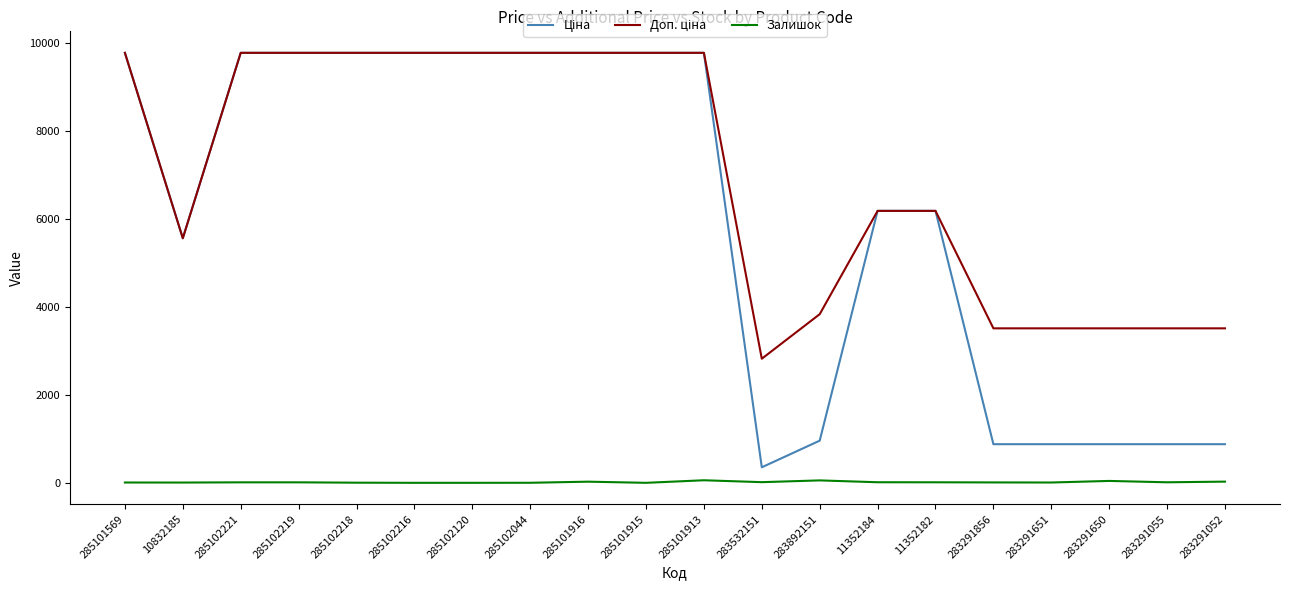

What is the total value across all series at 285102120?

19551.0